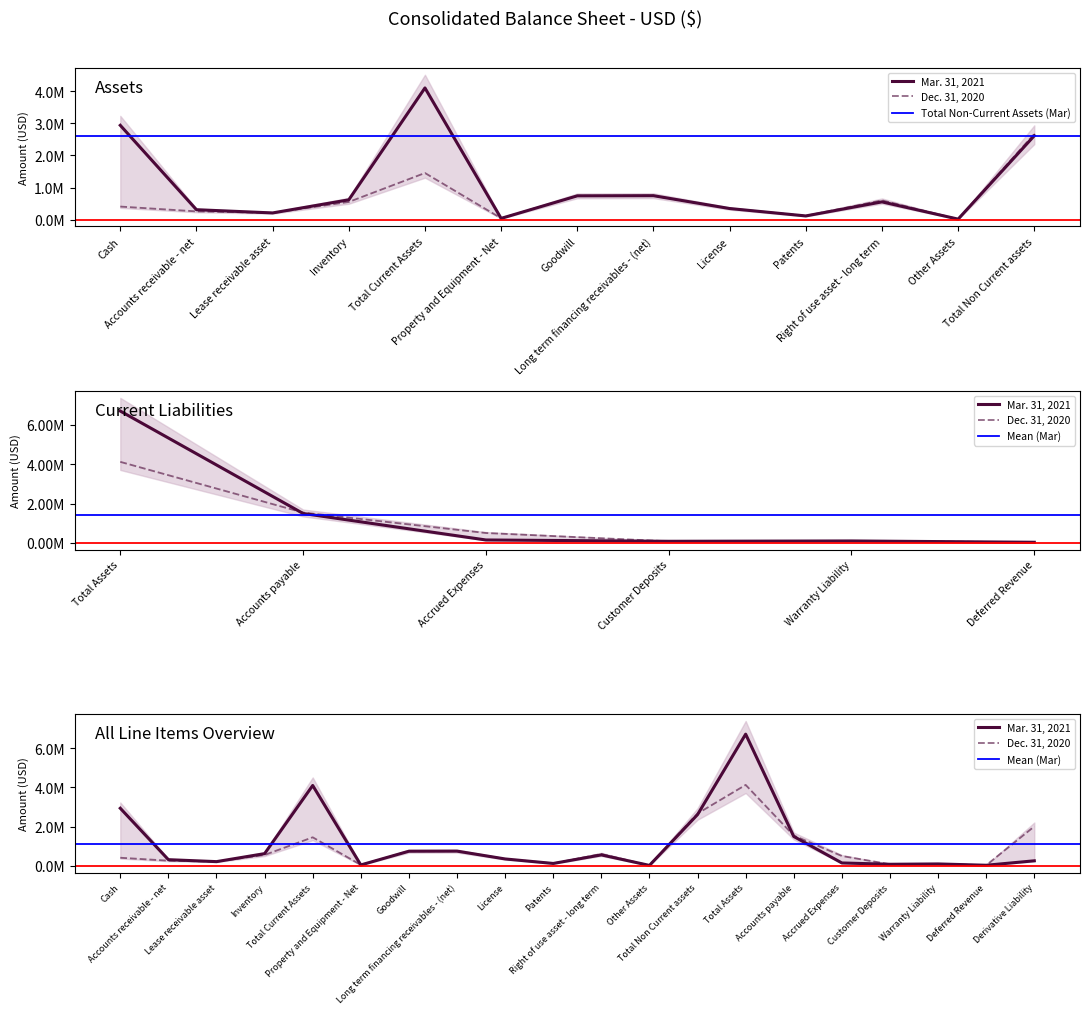

How many intersections are there between Mar. 31, 2021 and Dec. 31, 2020?

3